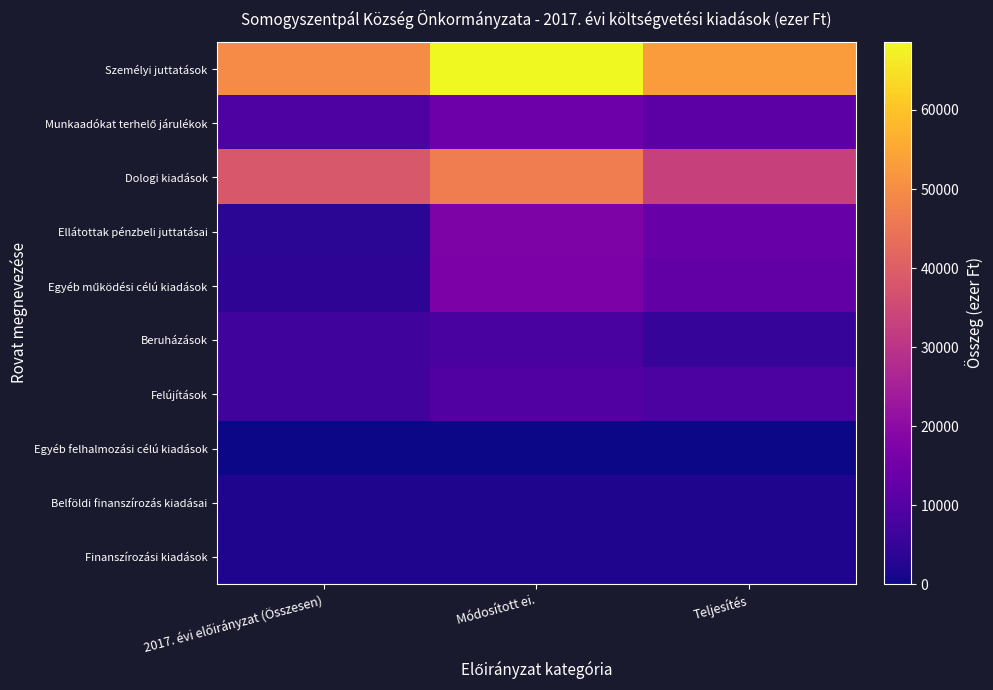

What is the total value across all series at 2017. évi előirányzat (Összesen)?

122144